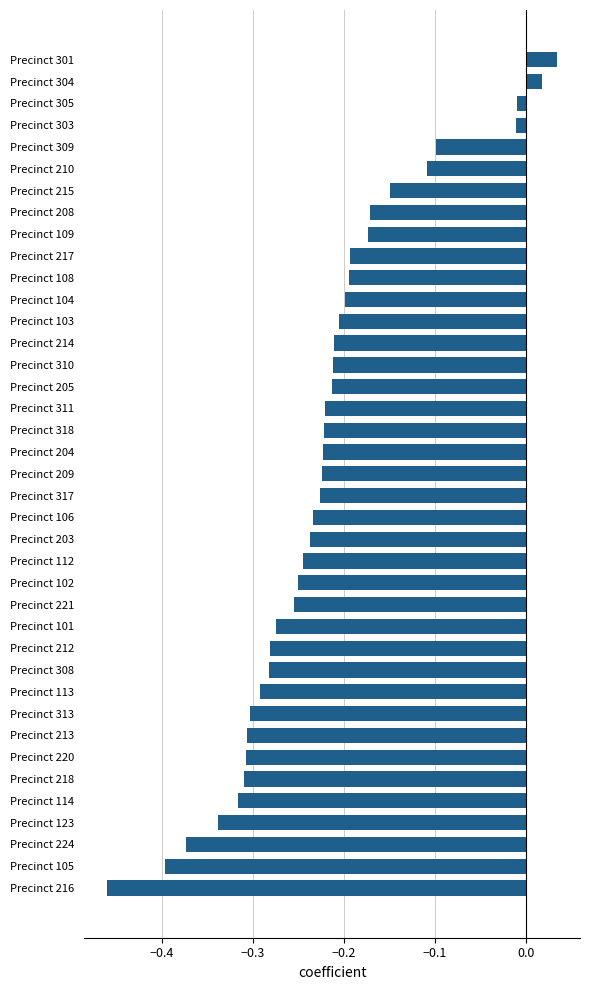

Which has a higher value, Precinct 213 or Precinct 311?

Precinct 311